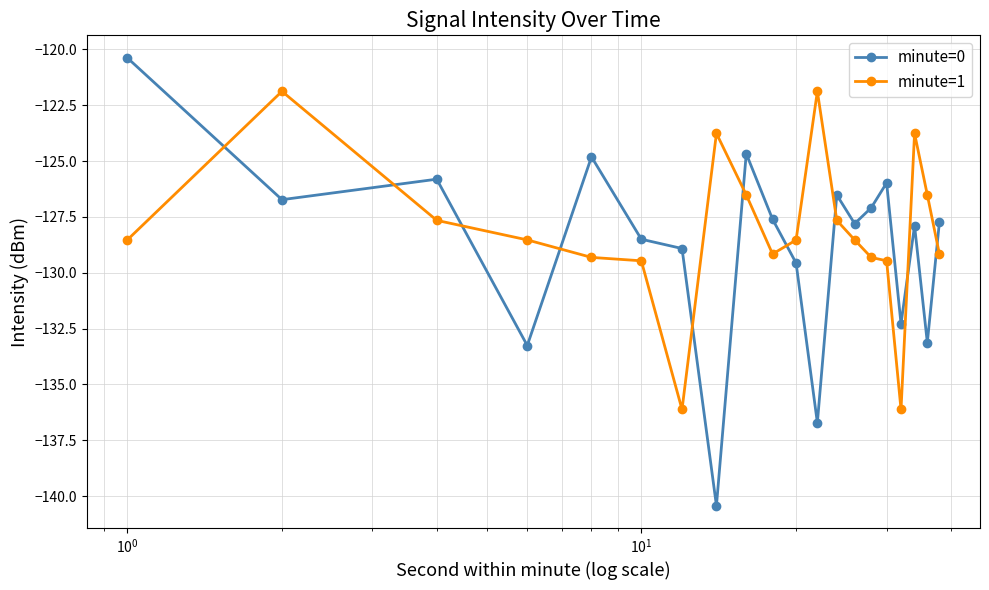

In minute=0, how many points are lower than both neighbors (excluding endpoints)?

7